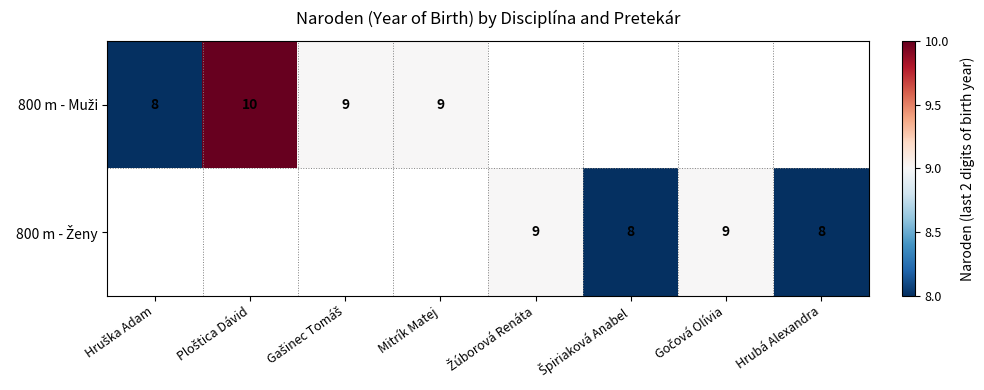

How many categories are shown in the chart?

8